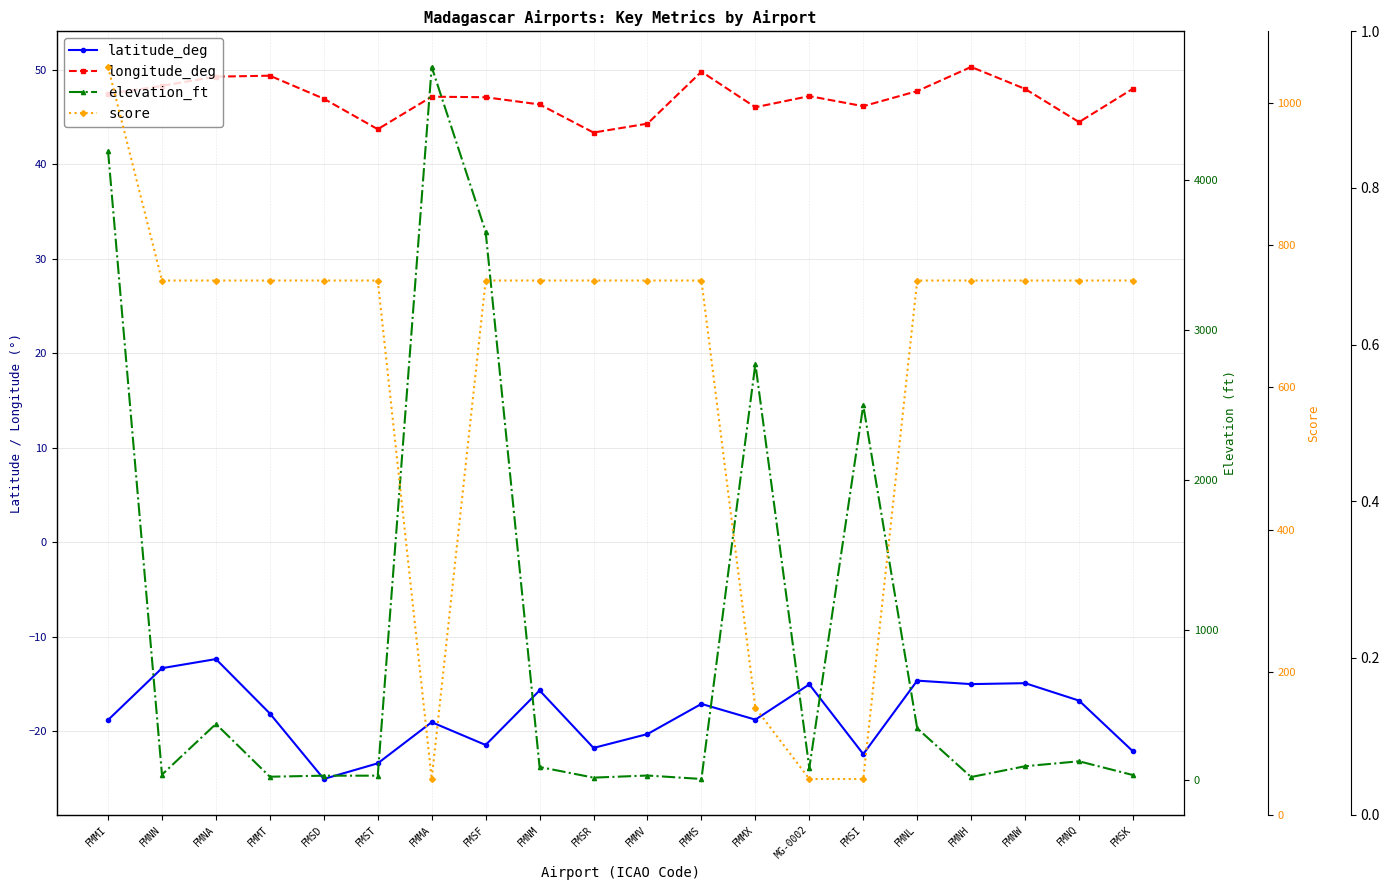

What is the label of the 13th point from the right?

FMSF